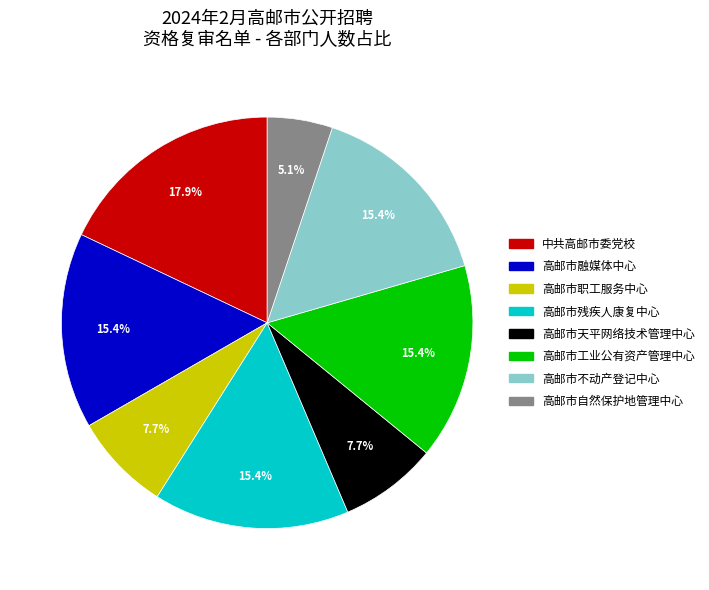

To the nearest percent, what is the difference between the 高邮市残疾人康复中心 and 高邮市自然保护地管理中心 slice percentages?

10%